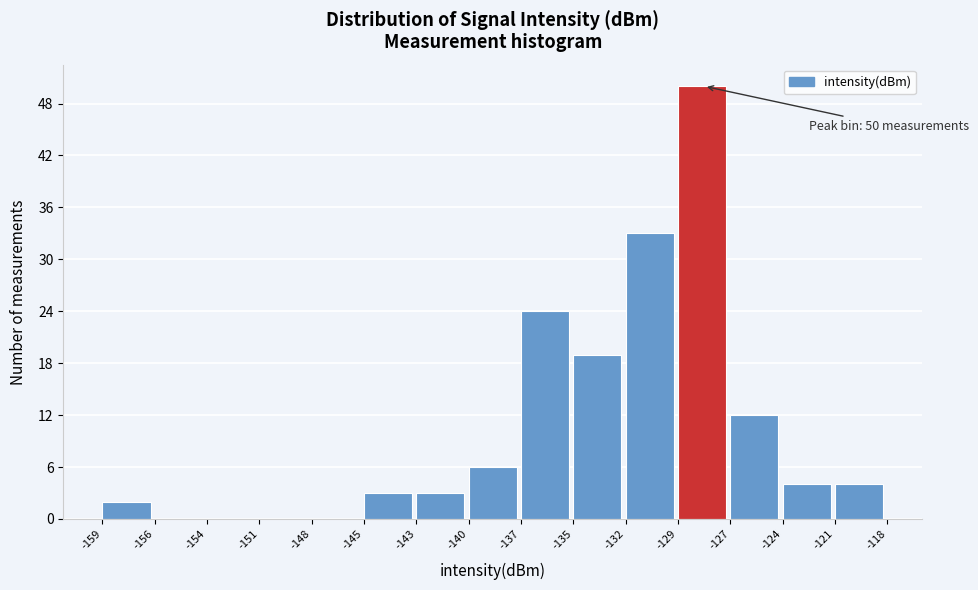

Reading left to right, extract all data points from this chart.

-159=2	-156=0	-154=0	-151=0	-148=0	-145=3	-143=3	-140=6	-137=24	-135=19	-132=33	-129=50	-127=12	-124=4	-121=4